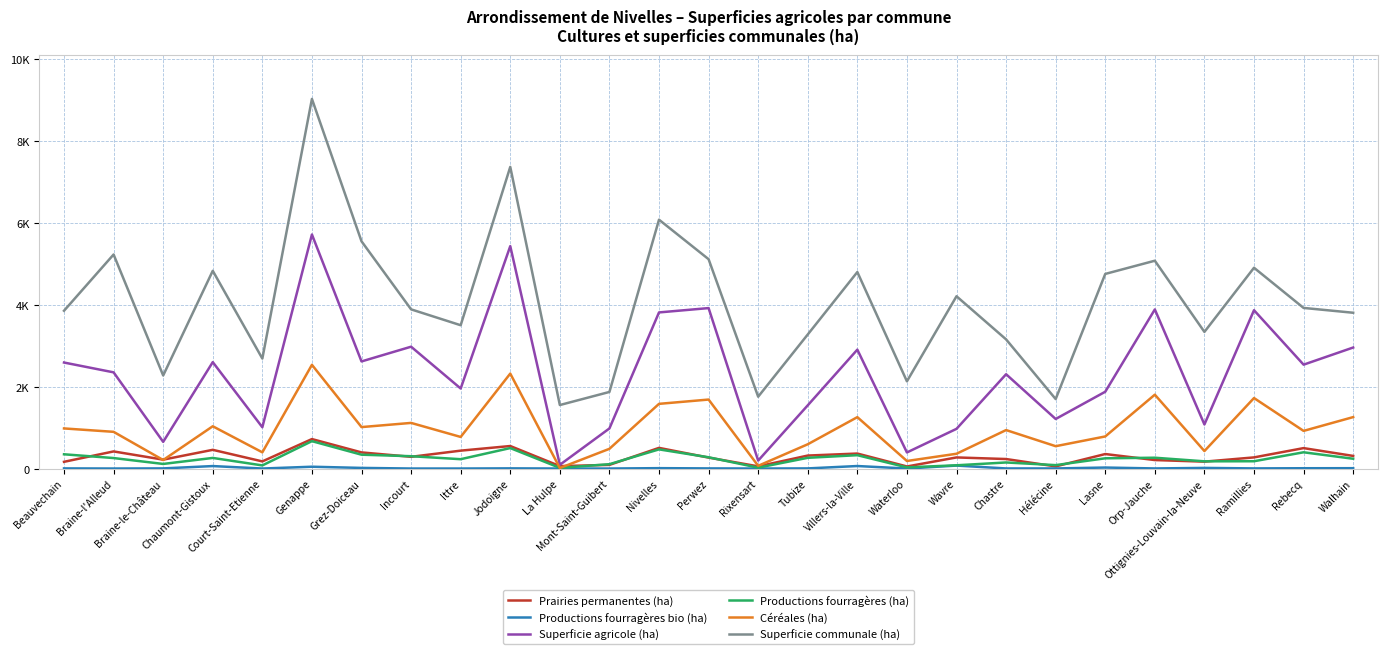

Does the chart have visible grid lines?

Yes